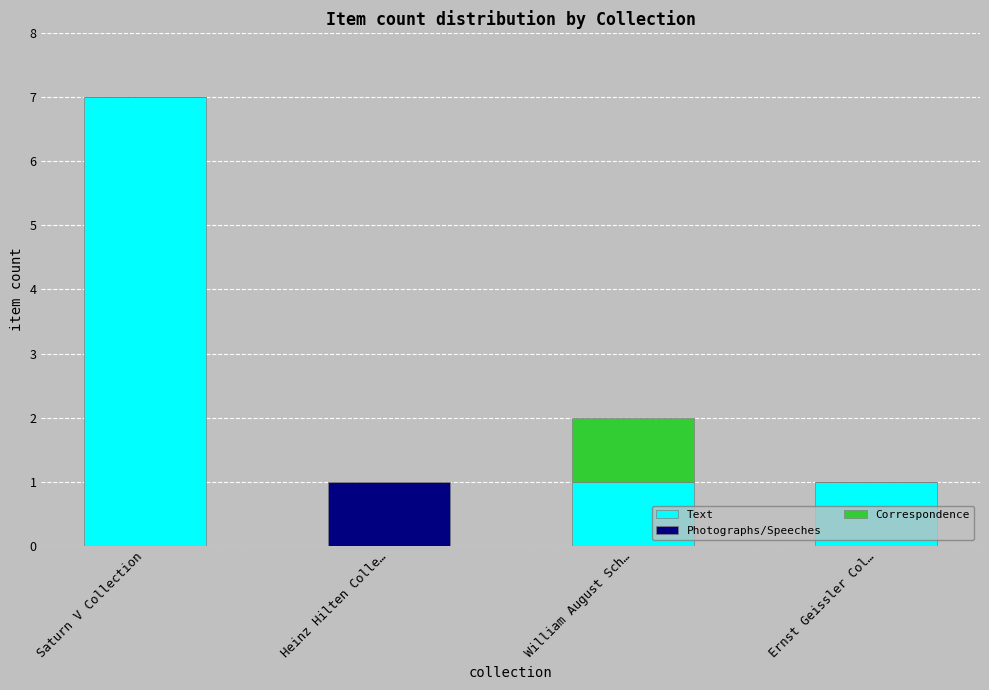

What is the sum of all Text values?

9